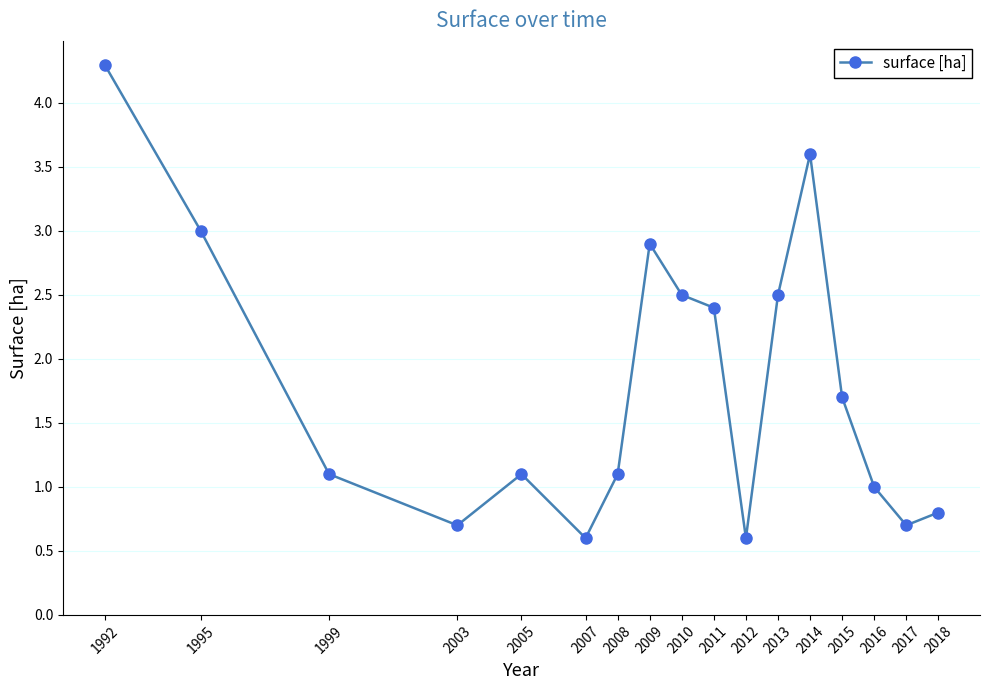

How many distinct data groups are displayed?

1